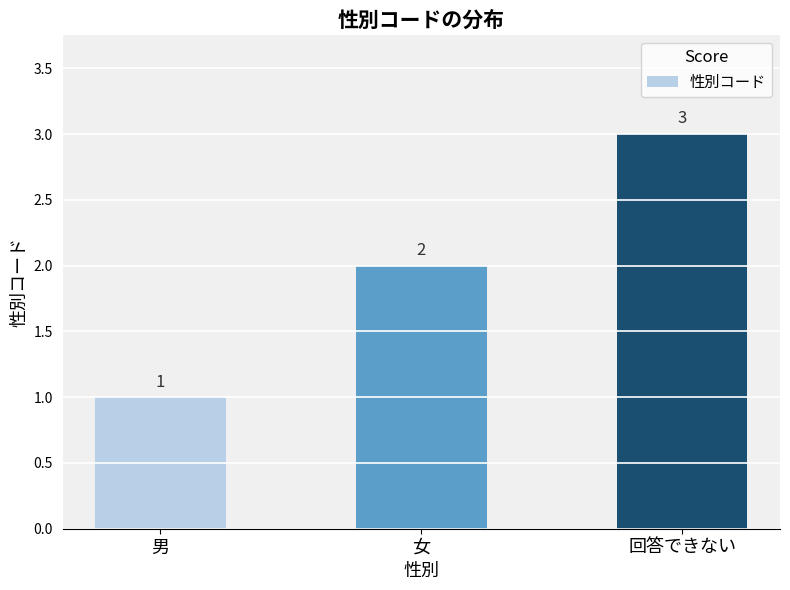

Count the values in the range 1 to 3.

3